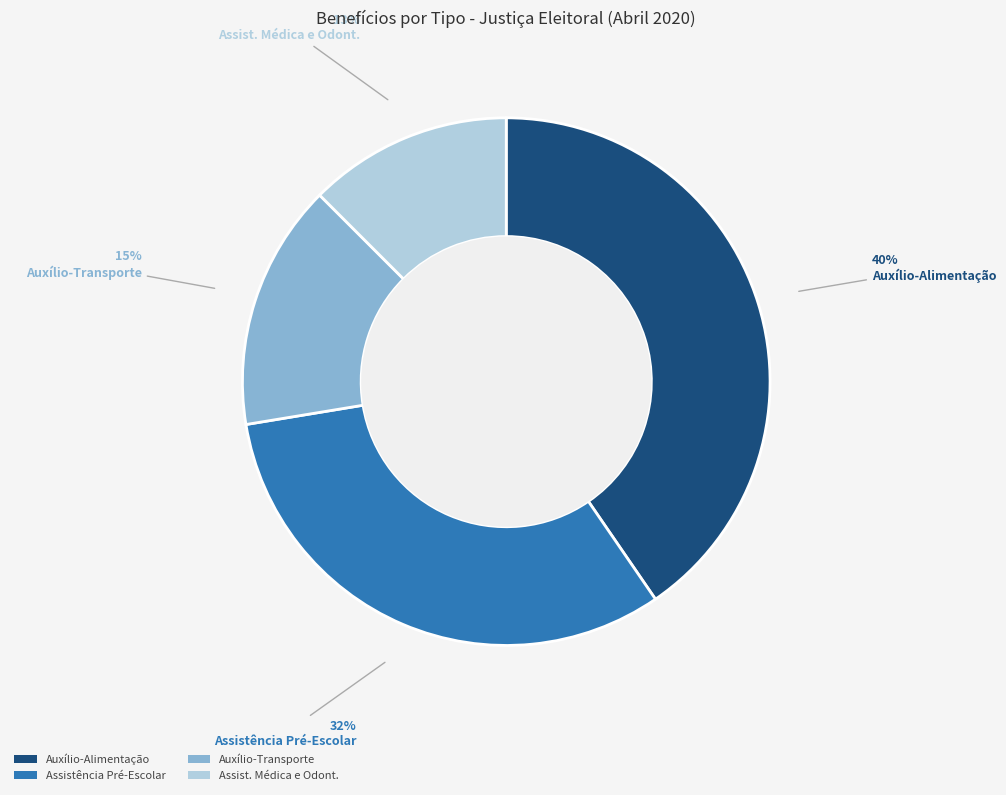

Which has a higher value, Assistência Pré-Escolar or Assist. Médica e Odont.?

Assistência Pré-Escolar